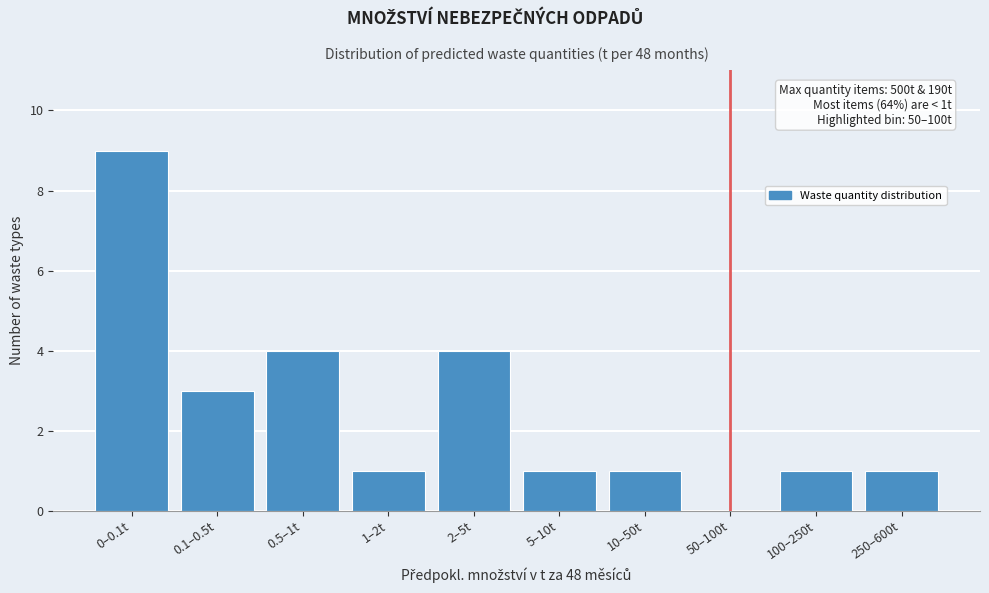

Reading left to right, list all the values displayed in this chart.

0–0.1t=9	0.1–0.5t=3	0.5–1t=4	1–2t=1	2–5t=4	5–10t=1	10–50t=1	50–100t=0	100–250t=1	250–600t=1